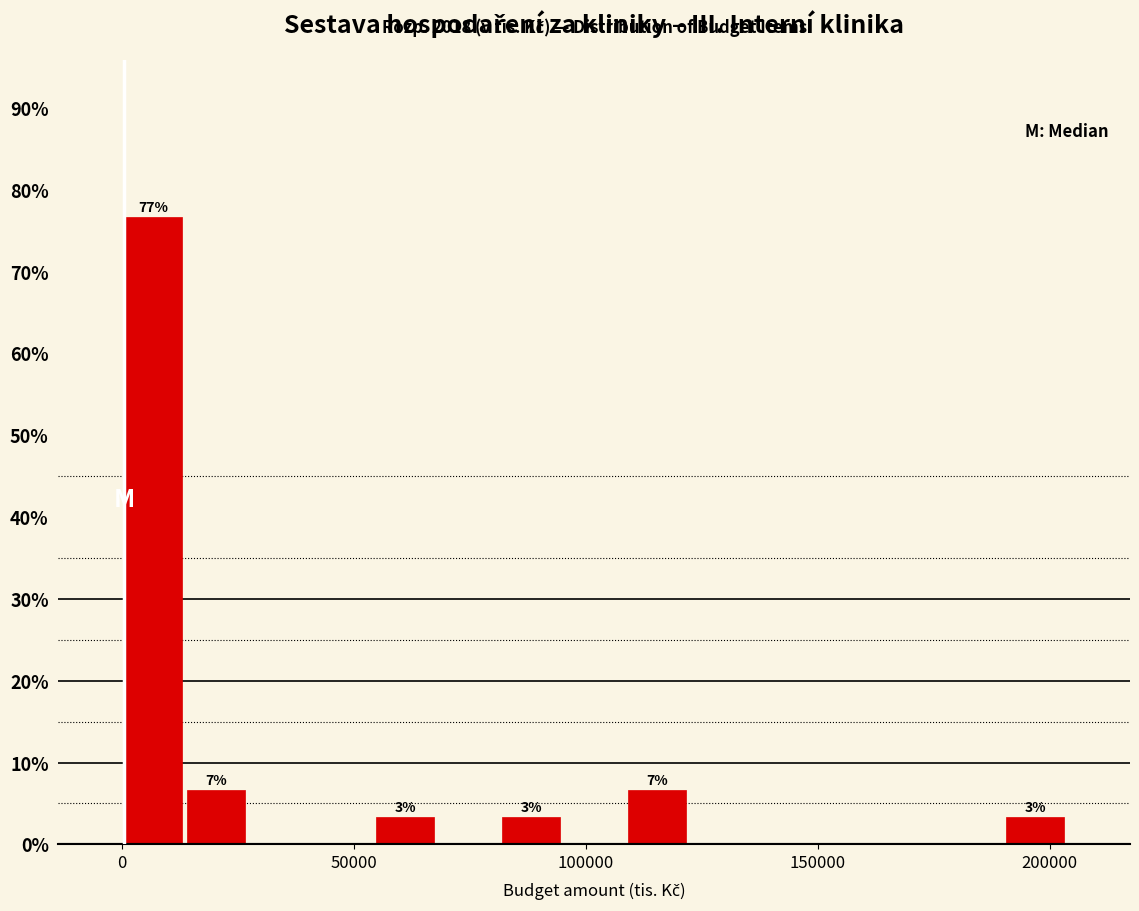

Around what value on the x-axis is the tallest bar? Give the approximate position of its centre, as read against the axis.

5000